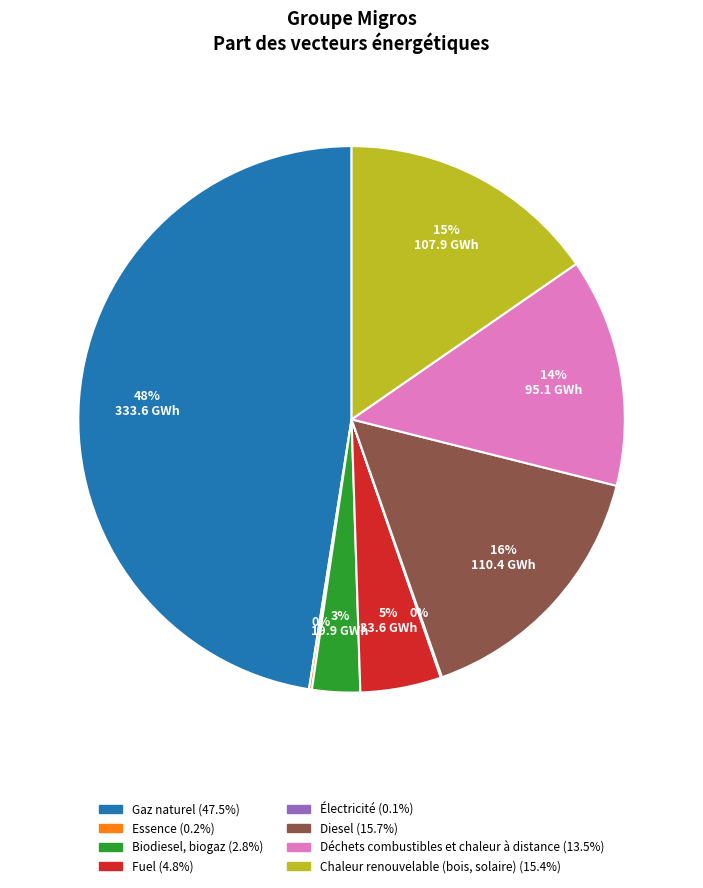

Is the sum of Biodiesel, biogaz and Diesel greater than half?

No